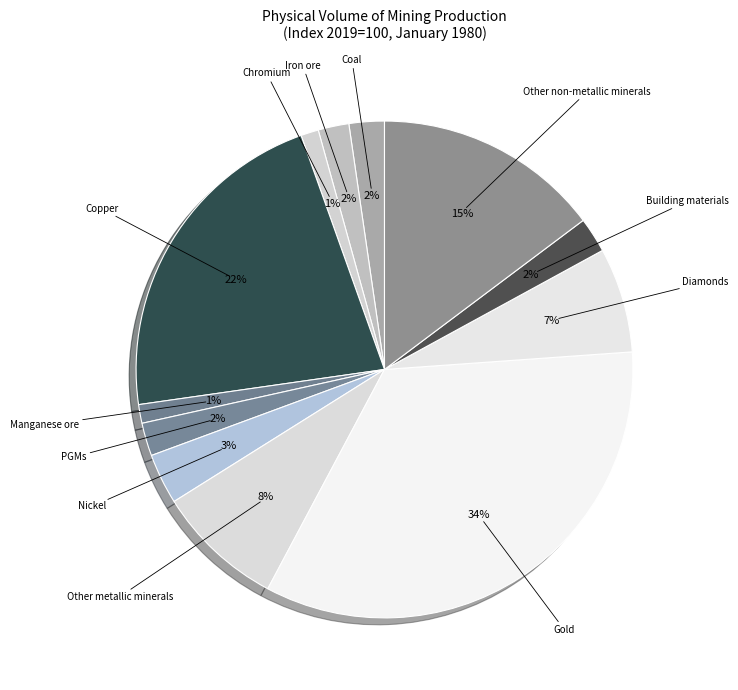

Is there any slice that represents more than half of the pie?

No